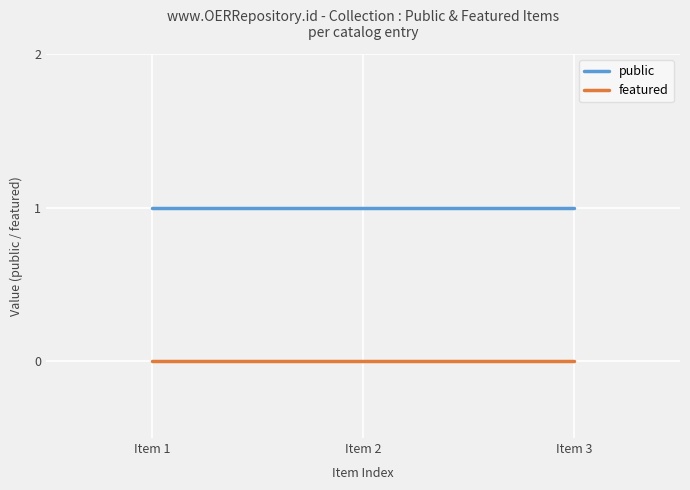

List the series in order of their overall mean, highest first.

public, featured